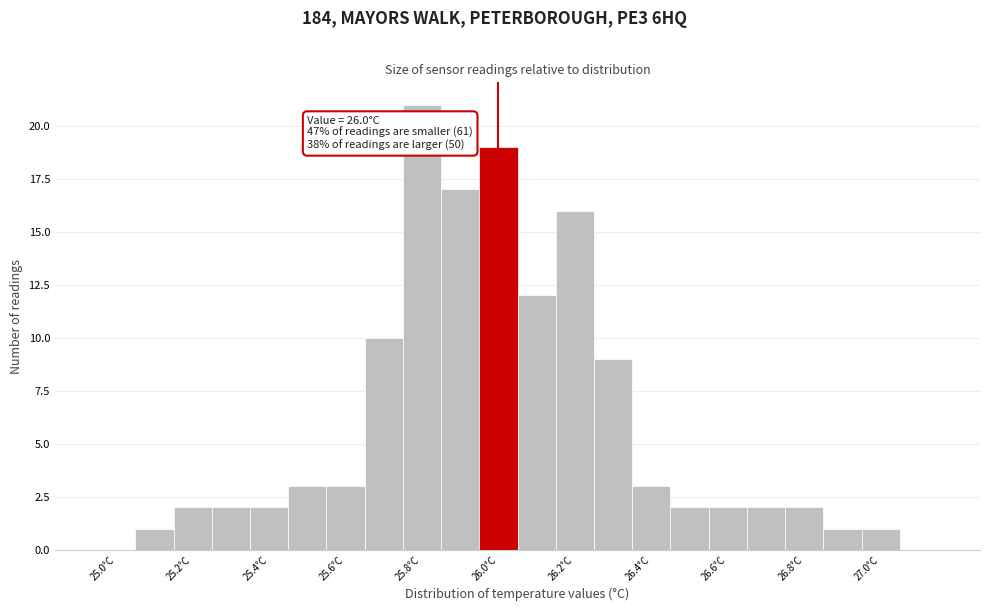

Which range on the x-axis has the tallest bar?

25.75 to 25.85